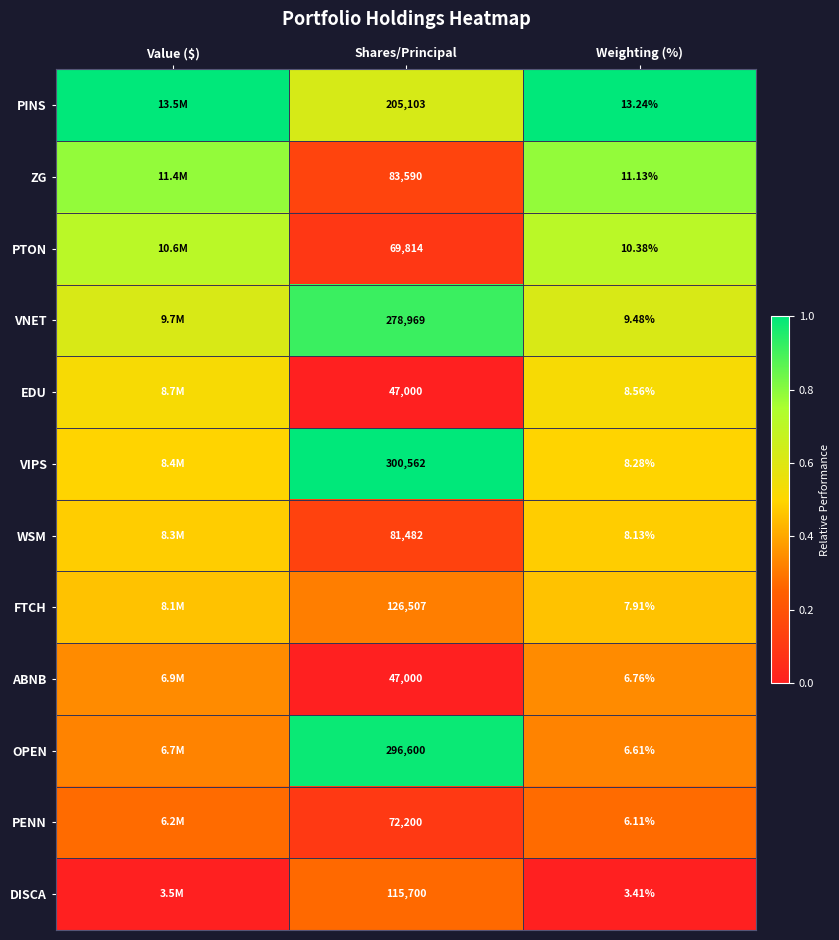

Is the value of VNET at Weighting (%) greater than the value of FTCH at Shares/Principal?

No